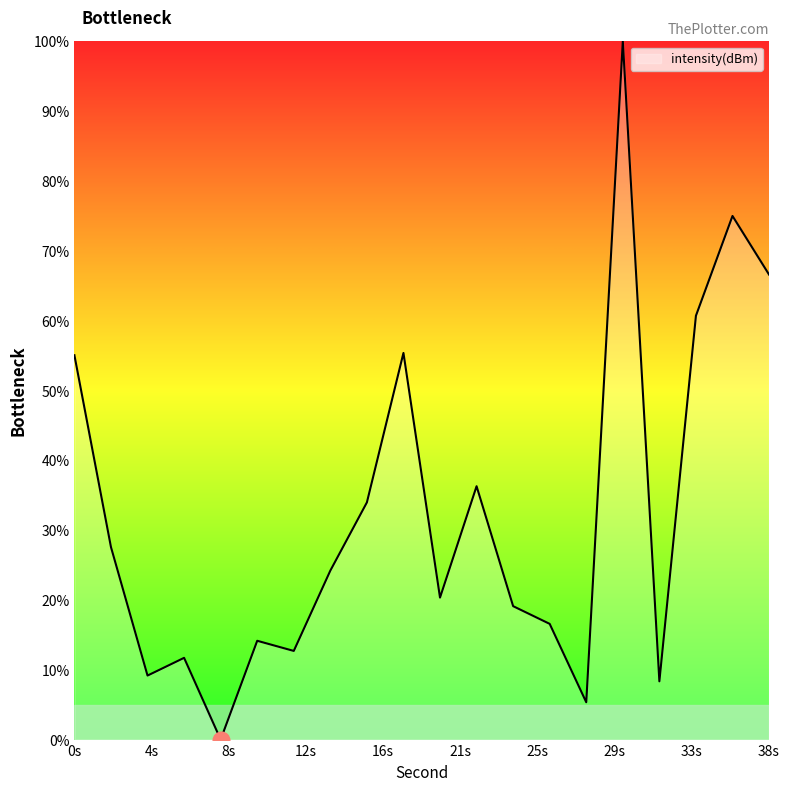

What is the greatest value displayed?

100.0